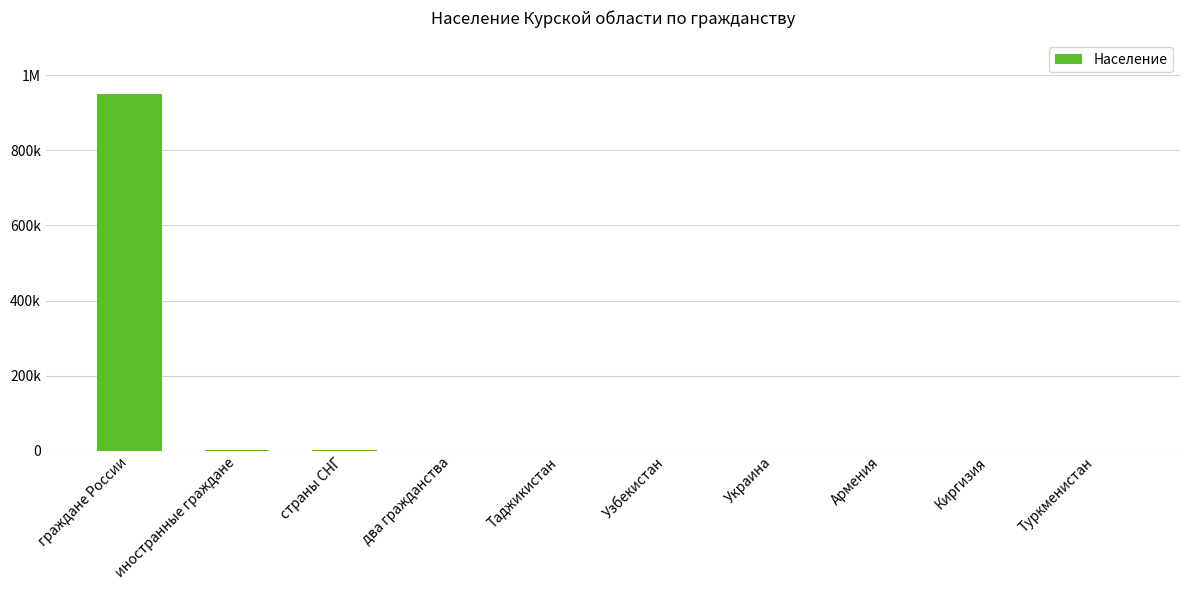

The value at Туркменистан is 77. True or false?

True